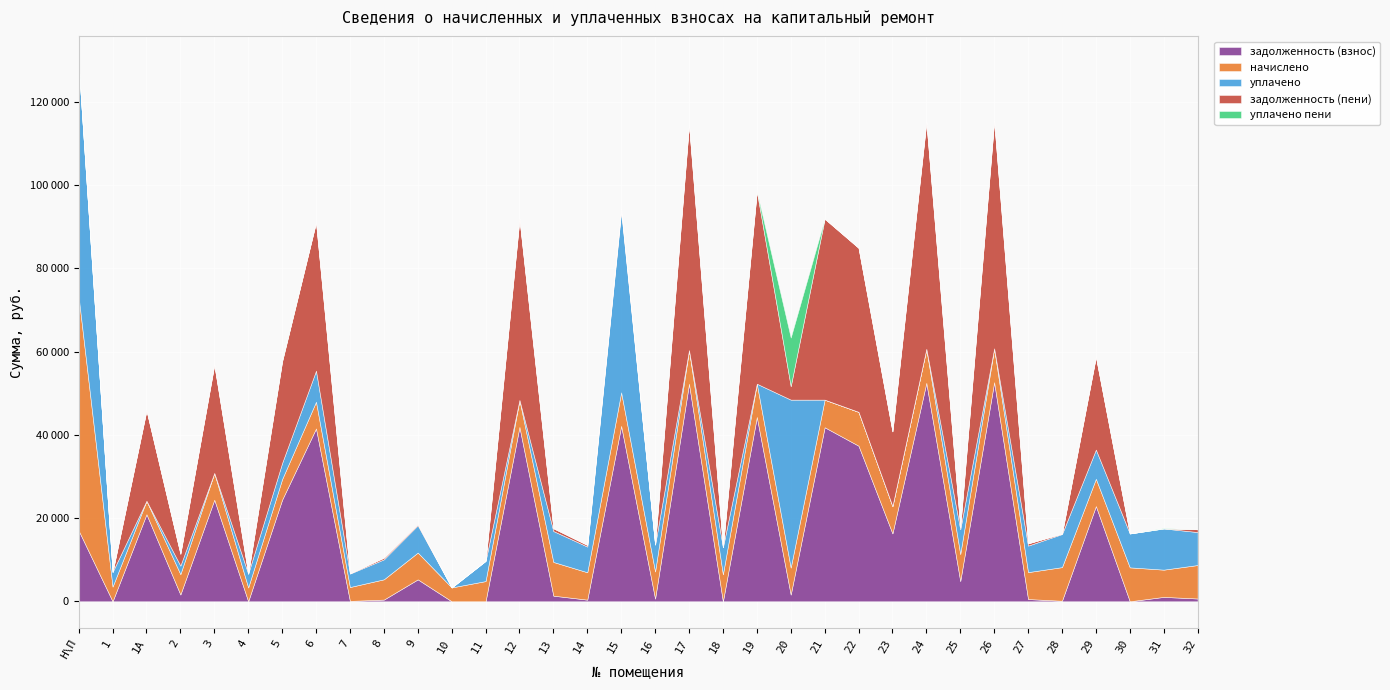

At which label does задолженность (взнос) first exceed 4863?

Н\П